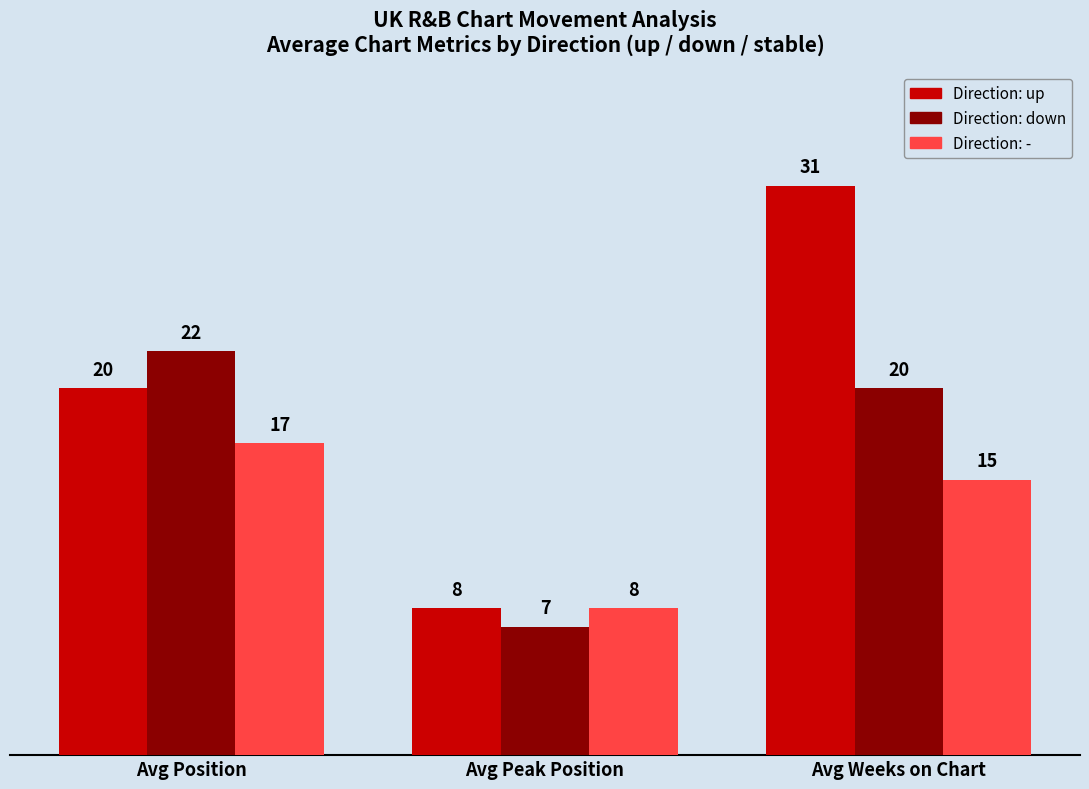

How many groups of bars are there?

3